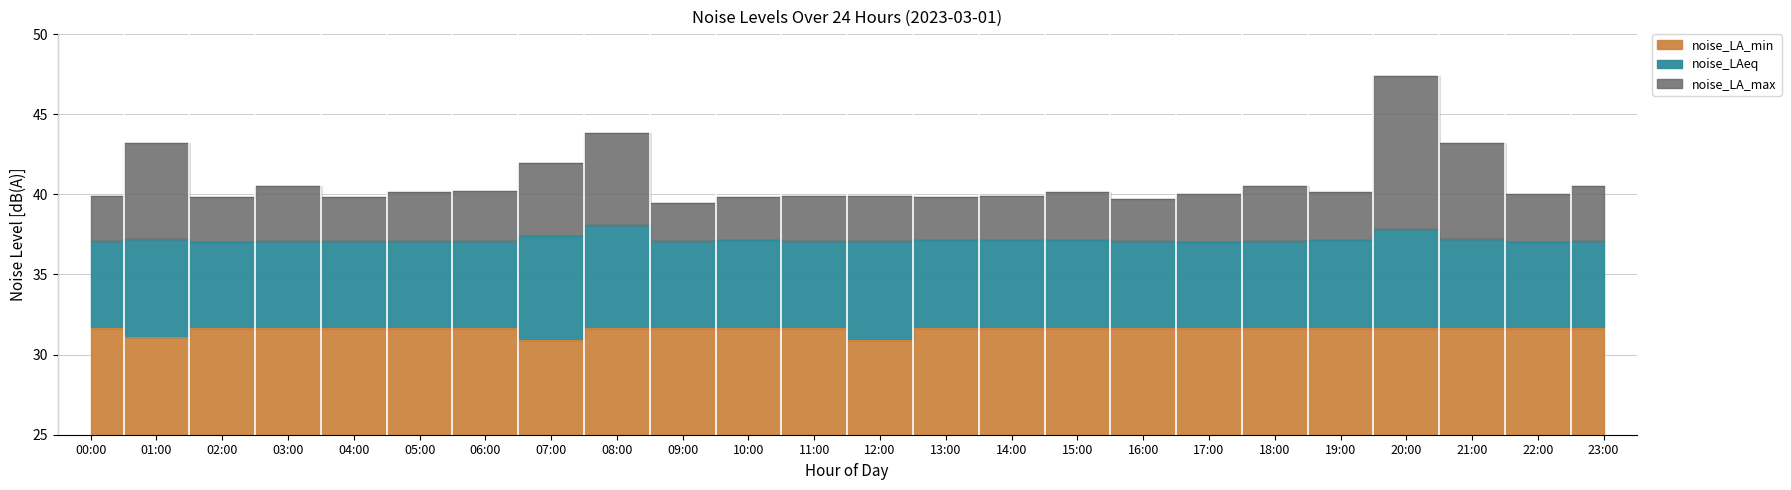

What is the smallest value displayed?

30.9